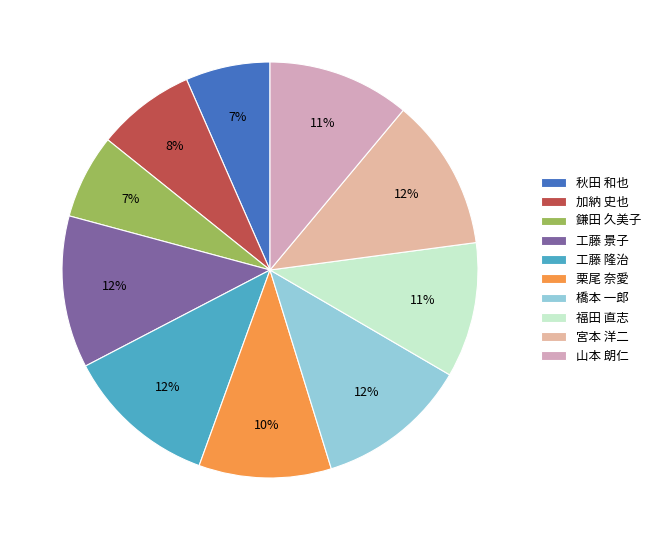

The 宮本 洋二 slice represents 19% of the pie. True or false?

False